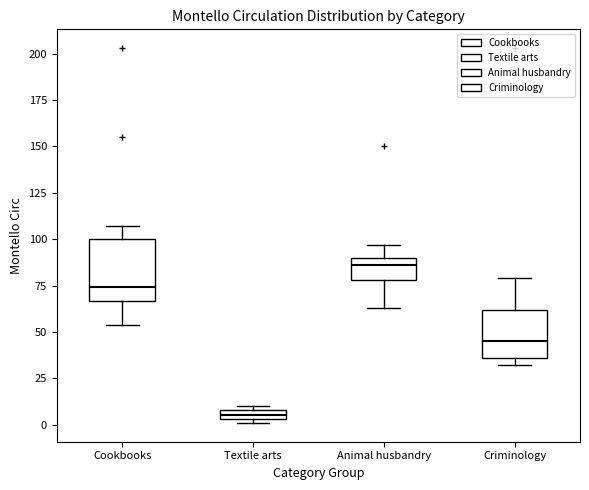

Which box's median line is the lowest?

Textile arts